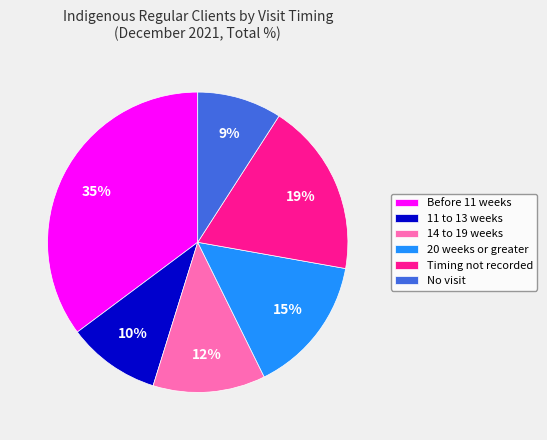

Is 11 to 13 weeks the majority of the pie?

No